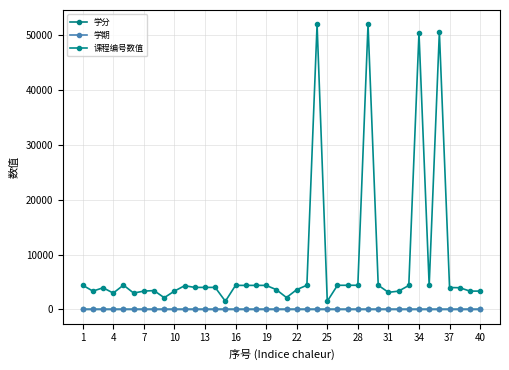

How many values in the 课程编号数值 series are below 4003?

20